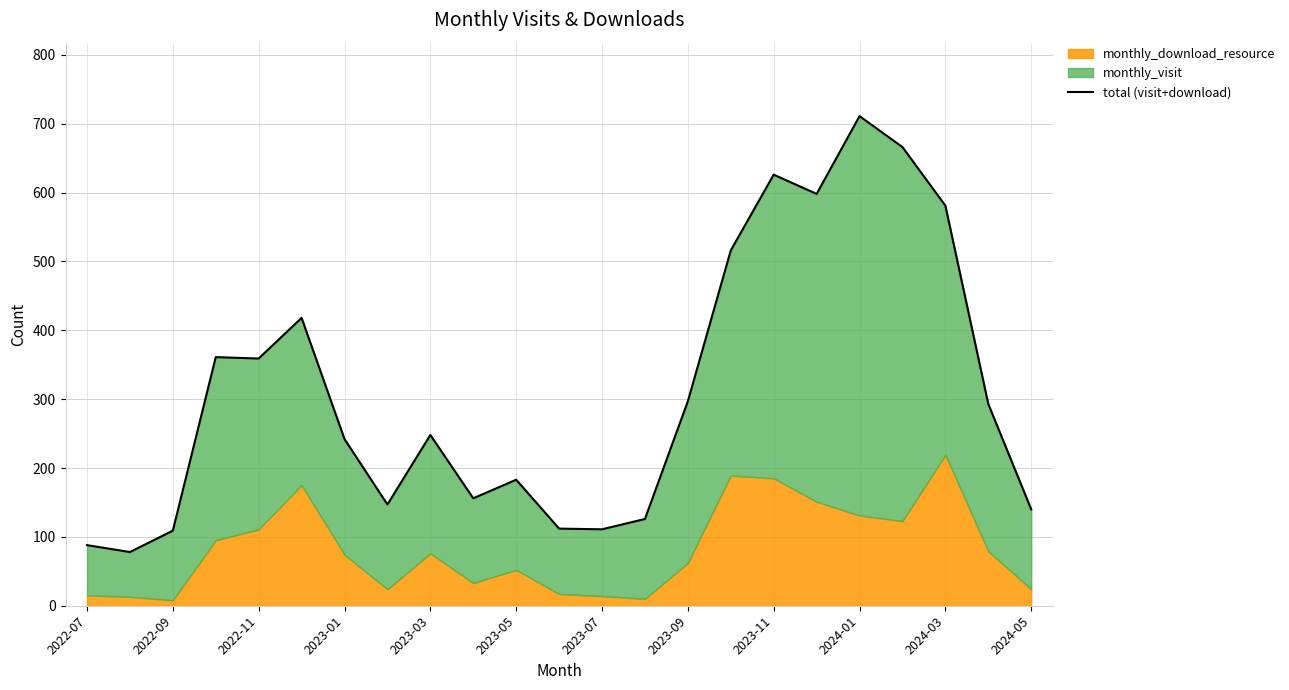

What is the sum of the values at 2024-05 and 2024-01?

851